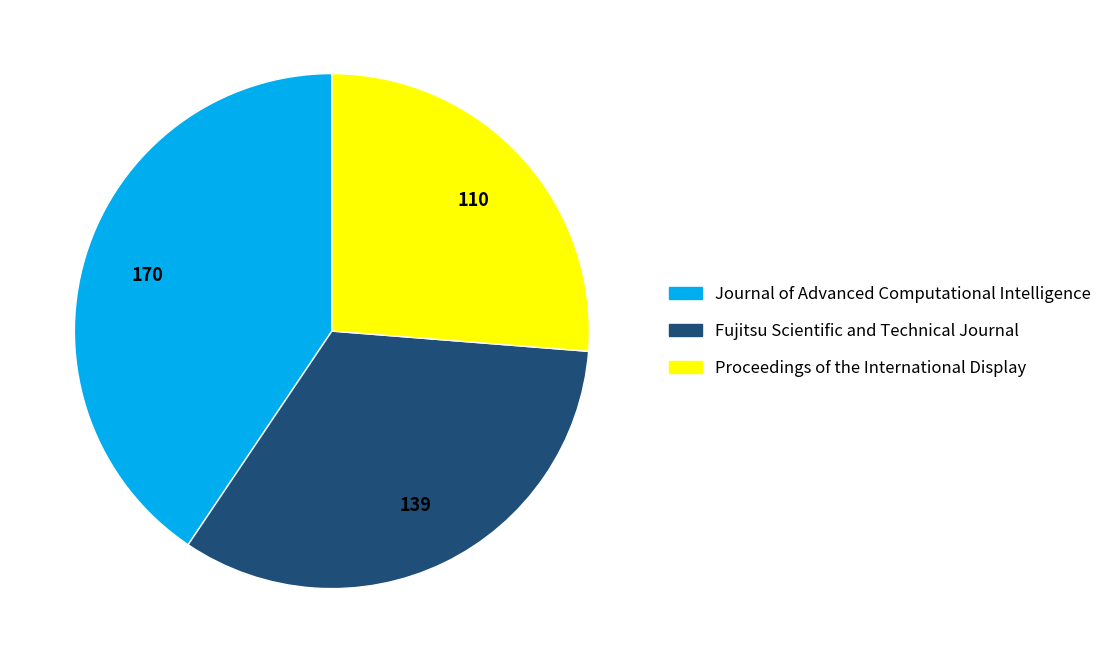

Which category has the smallest portion of the pie?

Proceedings of the International Display